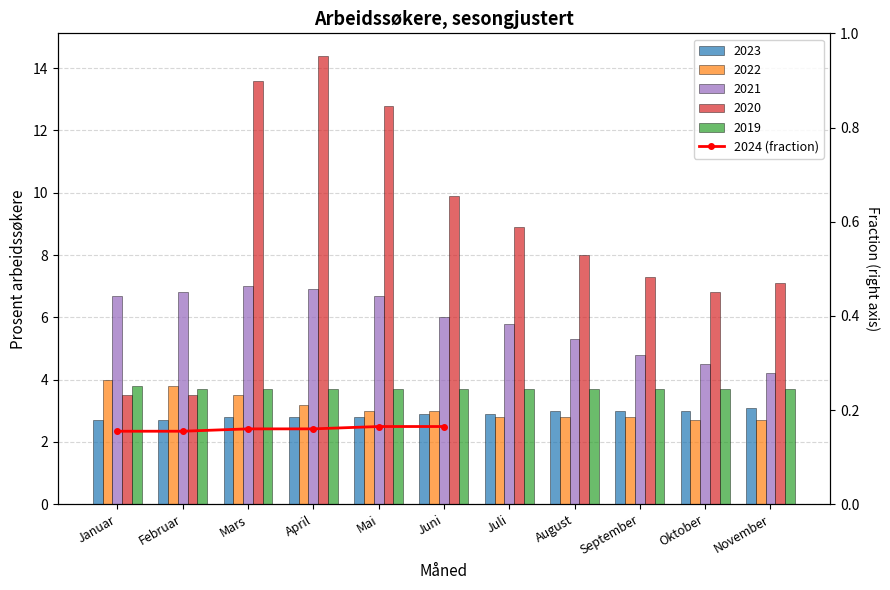

Rank the categories by value from highest to lowest.

Mai, Juni, Mars, April, Januar, Februar